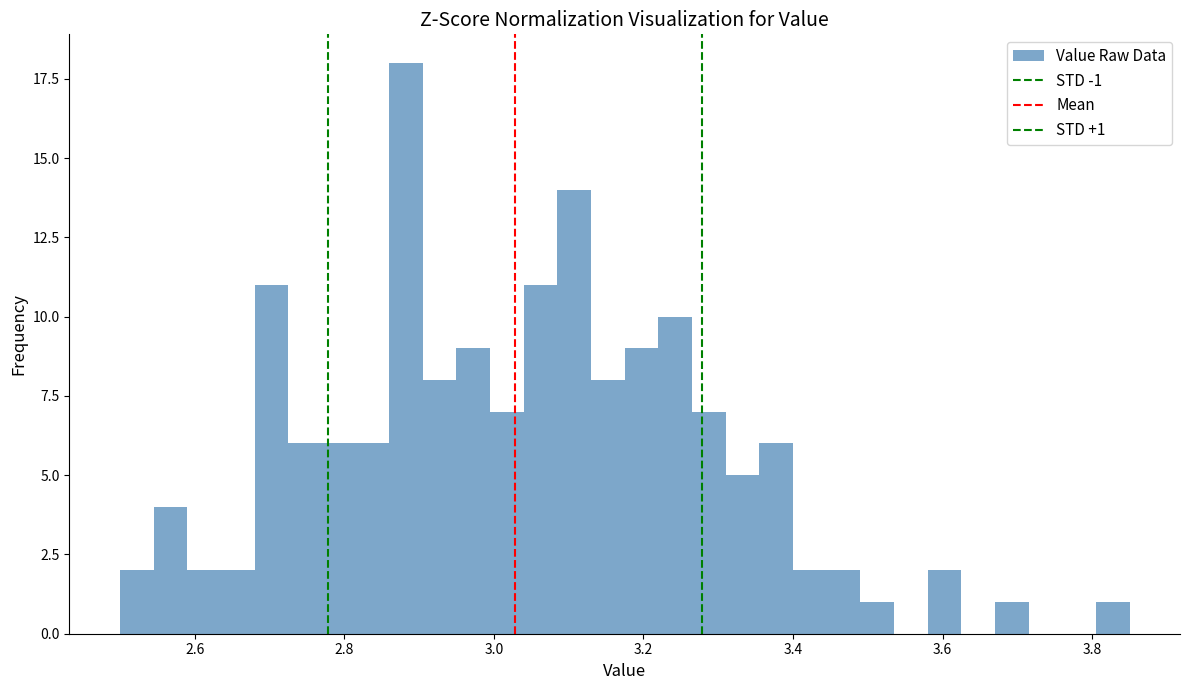

Read against the x-axis, roughly where is the centre of the tallest bar?

2.88